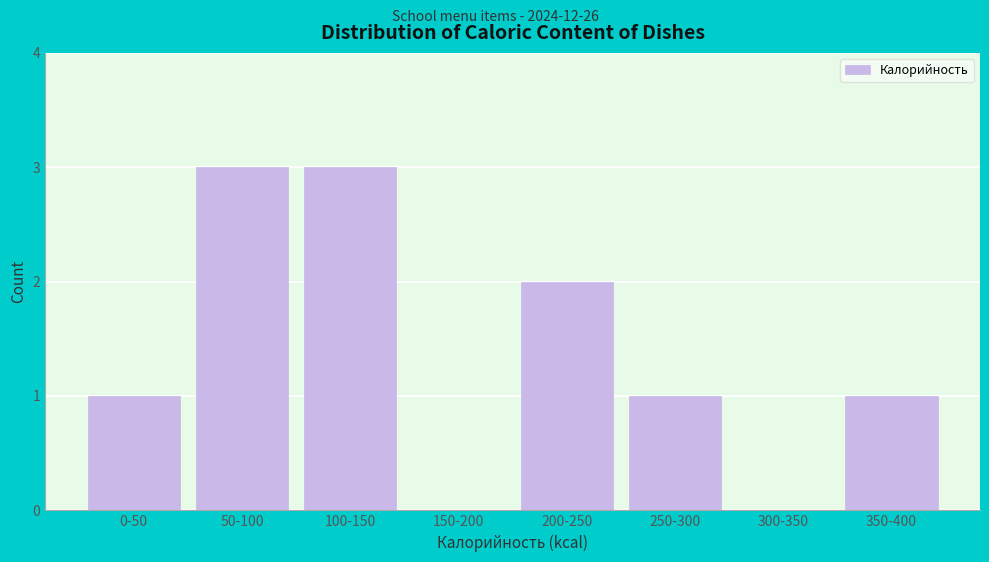

Reading left to right, transcribe all the data shown in this chart.

0-50=1	50-100=3	100-150=3	150-200=0	200-250=2	250-300=1	300-350=0	350-400=1